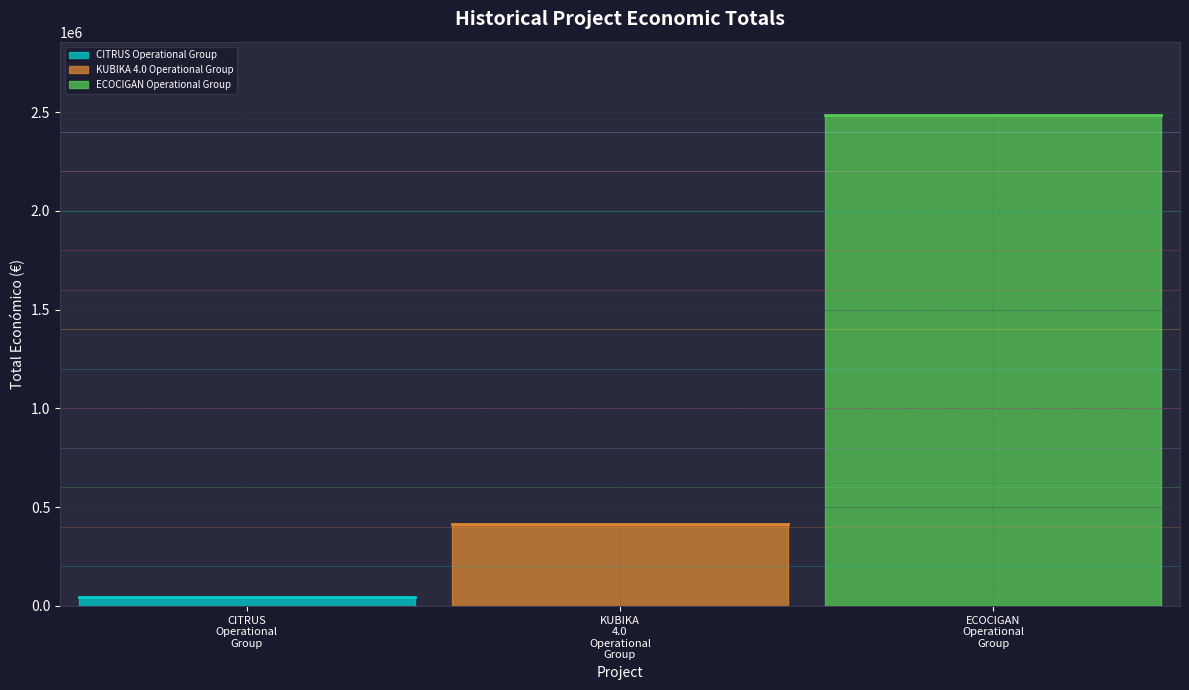

Is it true that the value at 2018 is 571048?

False